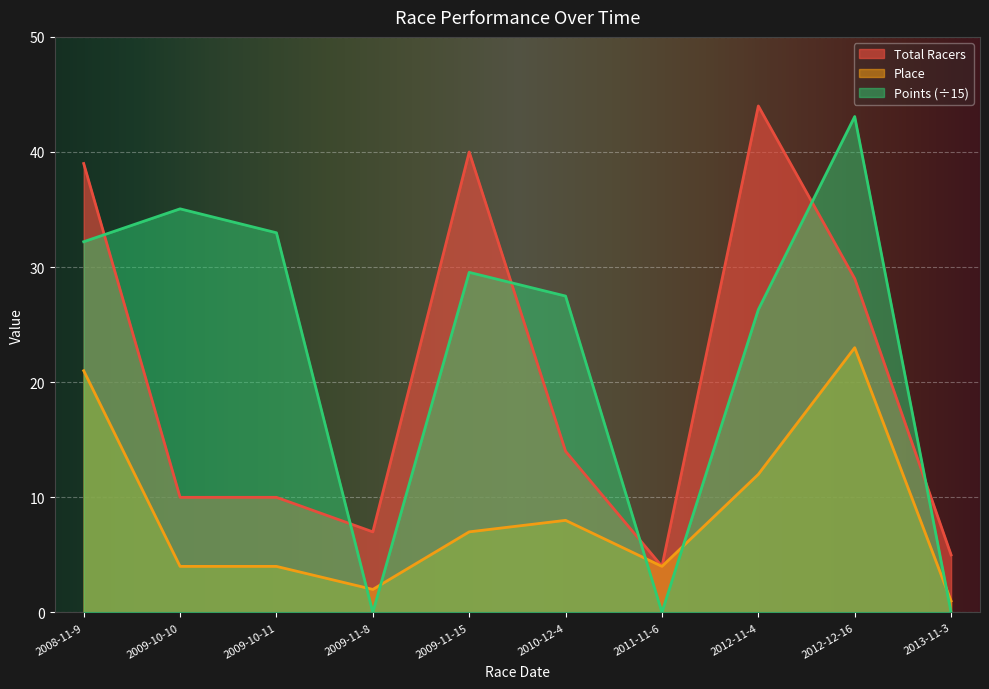

Count the number of data series in this chart.

3